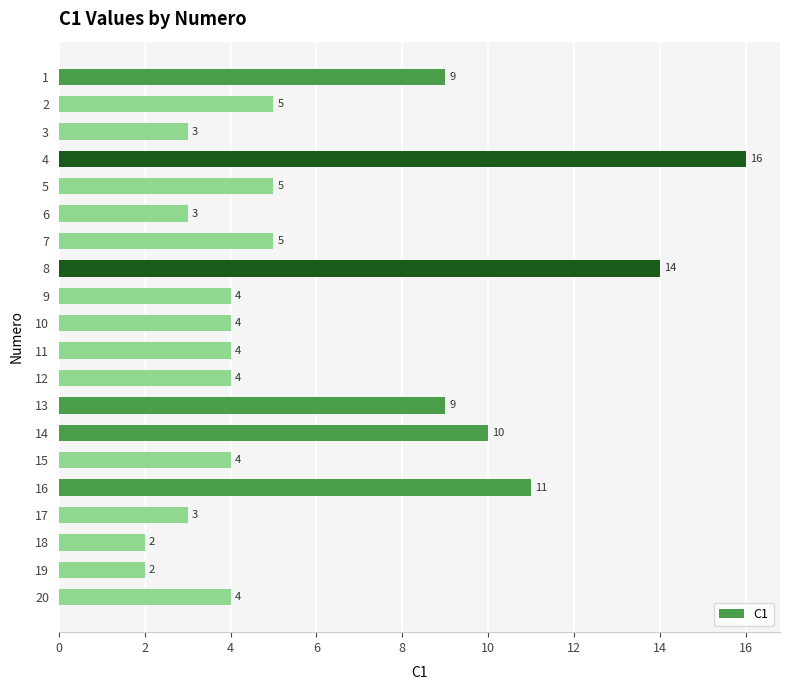

Approximately how many times larger is the value at 14 compared to 16?

0.9